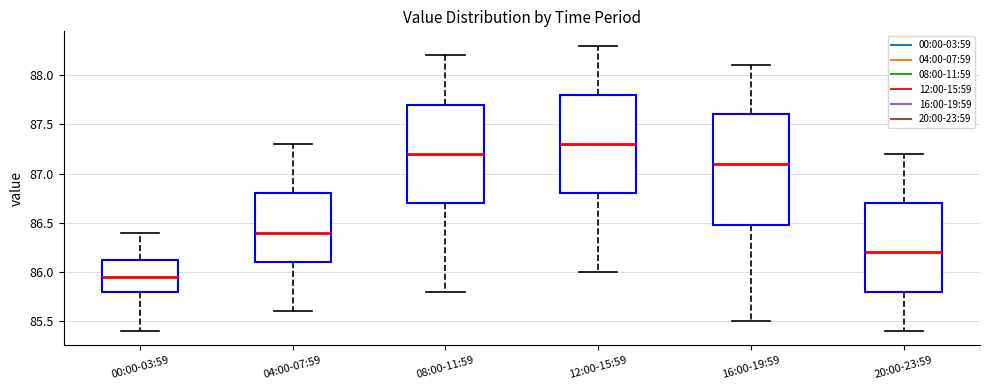

Reading left to right, read every box against the y-axis: the position of its median line, the range the box covers, and the ends of its whiskers. The values are not printed on the chart, so give them approximately, as read against the axis.

00:00-03:59: median 85.95, box 85.80 to 86.15, whiskers 85.40 to 86.40
04:00-07:59: median 86.40, box 86.10 to 86.80, whiskers 85.60 to 87.30
08:00-11:59: median 87.20, box 86.70 to 87.70, whiskers 85.80 to 88.20
12:00-15:59: median 87.30, box 86.80 to 87.80, whiskers 86.00 to 88.30
16:00-19:59: median 87.10, box 86.50 to 87.60, whiskers 85.50 to 88.10
20:00-23:59: median 86.20, box 85.80 to 86.70, whiskers 85.40 to 87.20